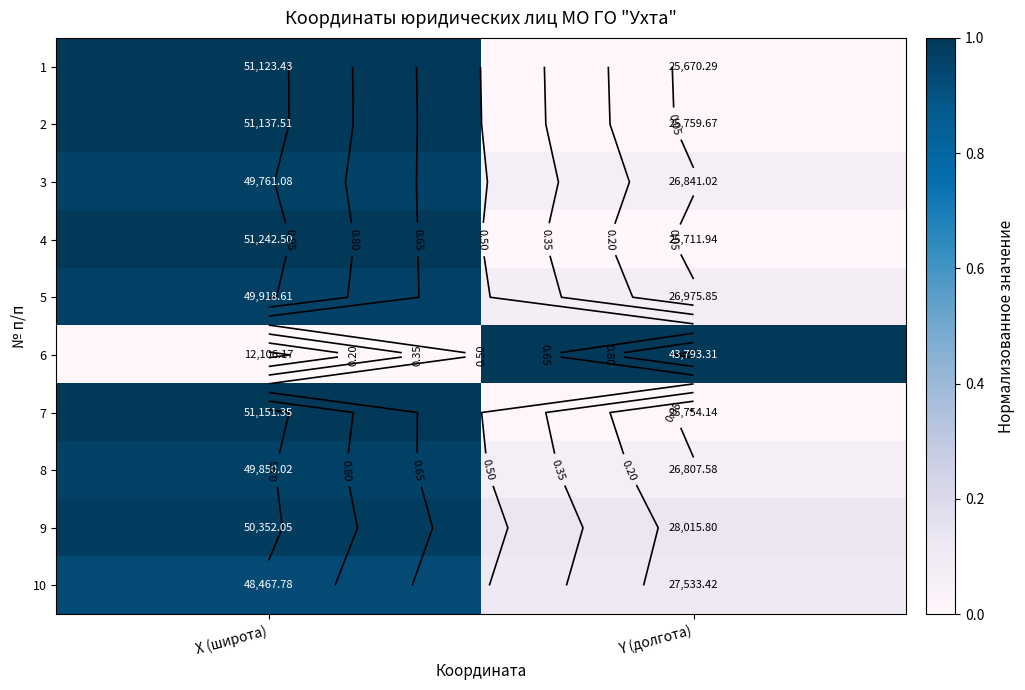

At which label is 8 closest to 0?

Y (долгота)